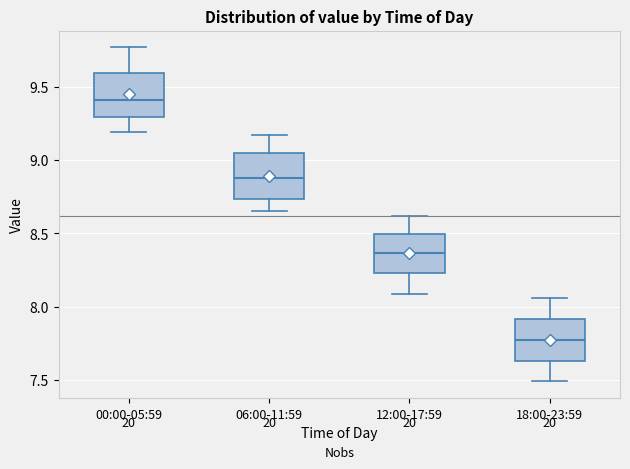

Where does the median line of the box for 18:00-23:59 sit on the y-axis? The values are not printed on the chart, so give them approximately, as read against the axis.

7.80